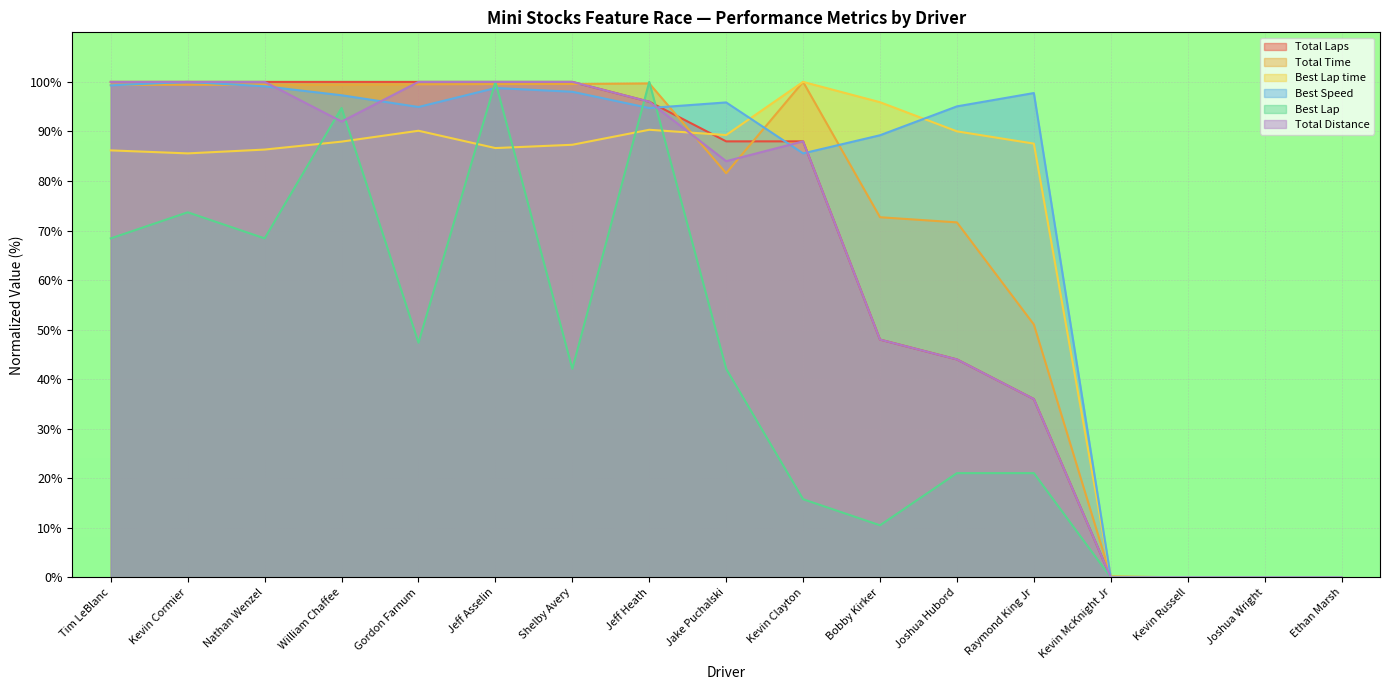

At how many categories does at least one series exceed 42?

13